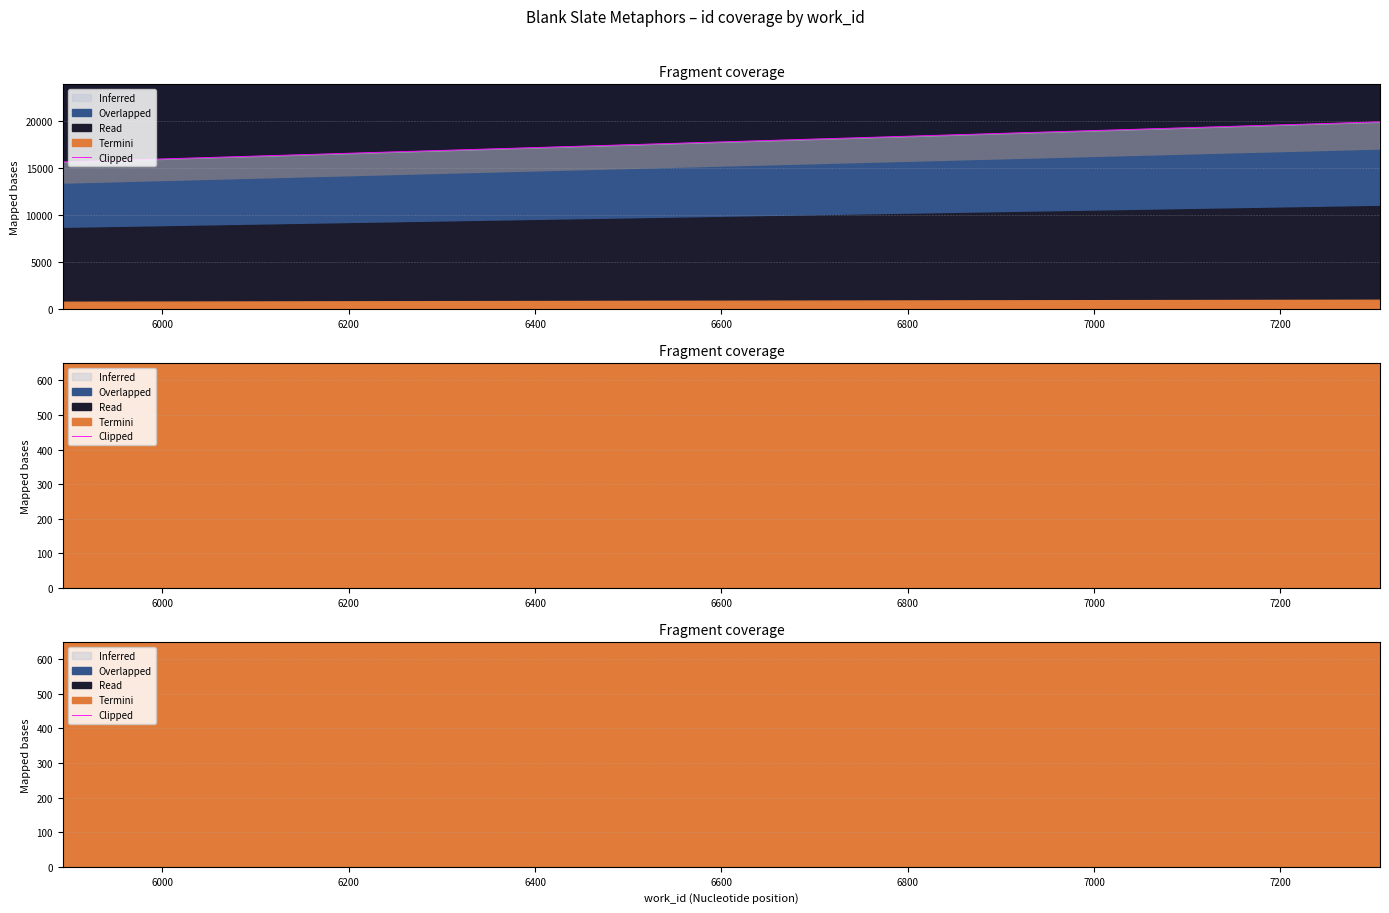

What is the value of the 3rd point from the left?

19906